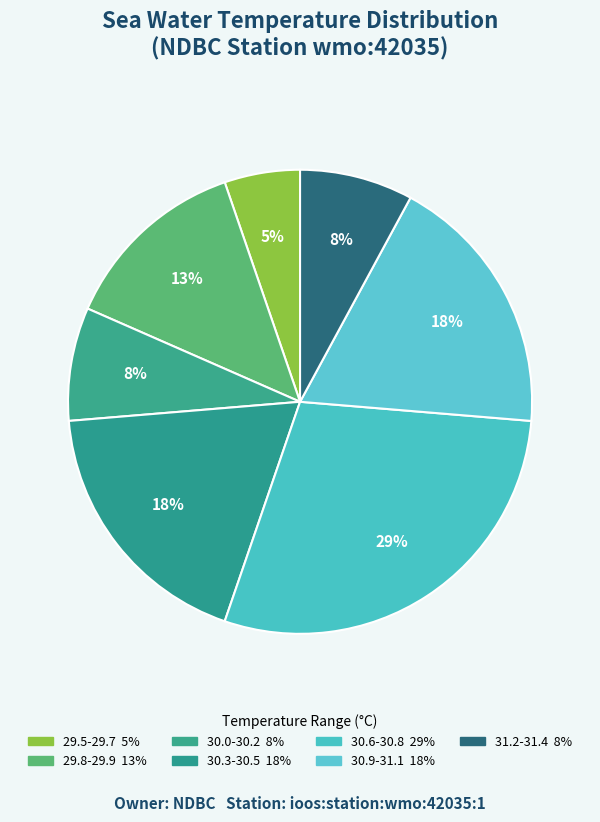

How many slices are in this pie chart?

7